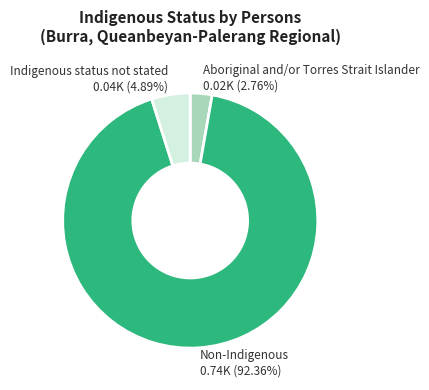

Which category has the biggest portion of the pie?

Non-Indigenous